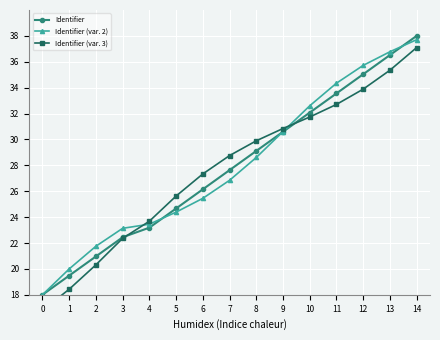

Which series ends up on top after the final intersection of Identifier (var. 3) and Identifier?

Identifier